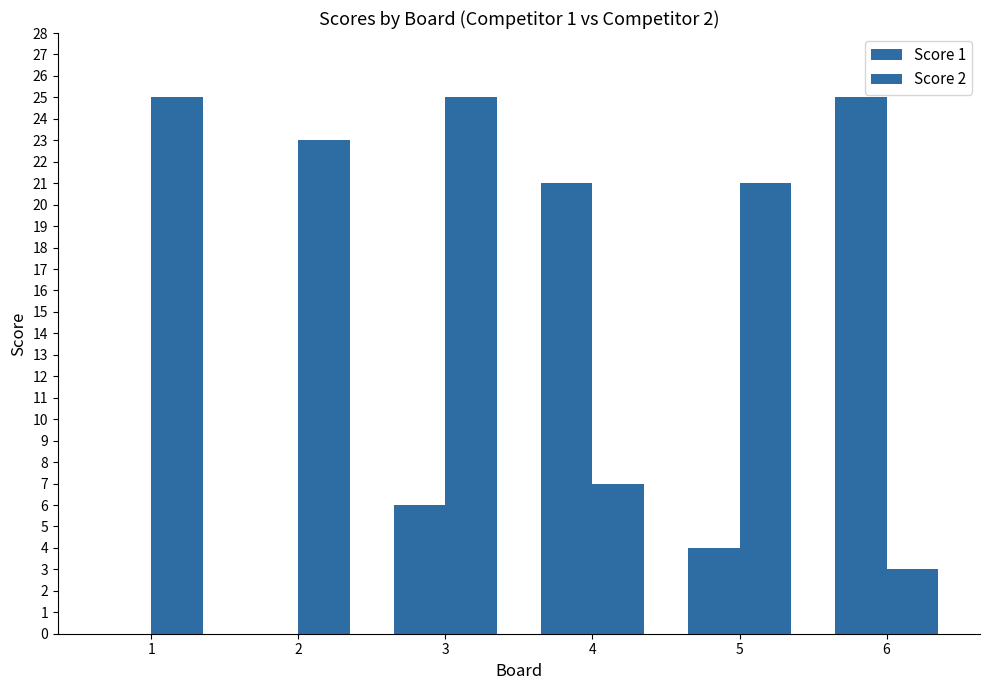

Which has a higher value, 6 or 4?

6